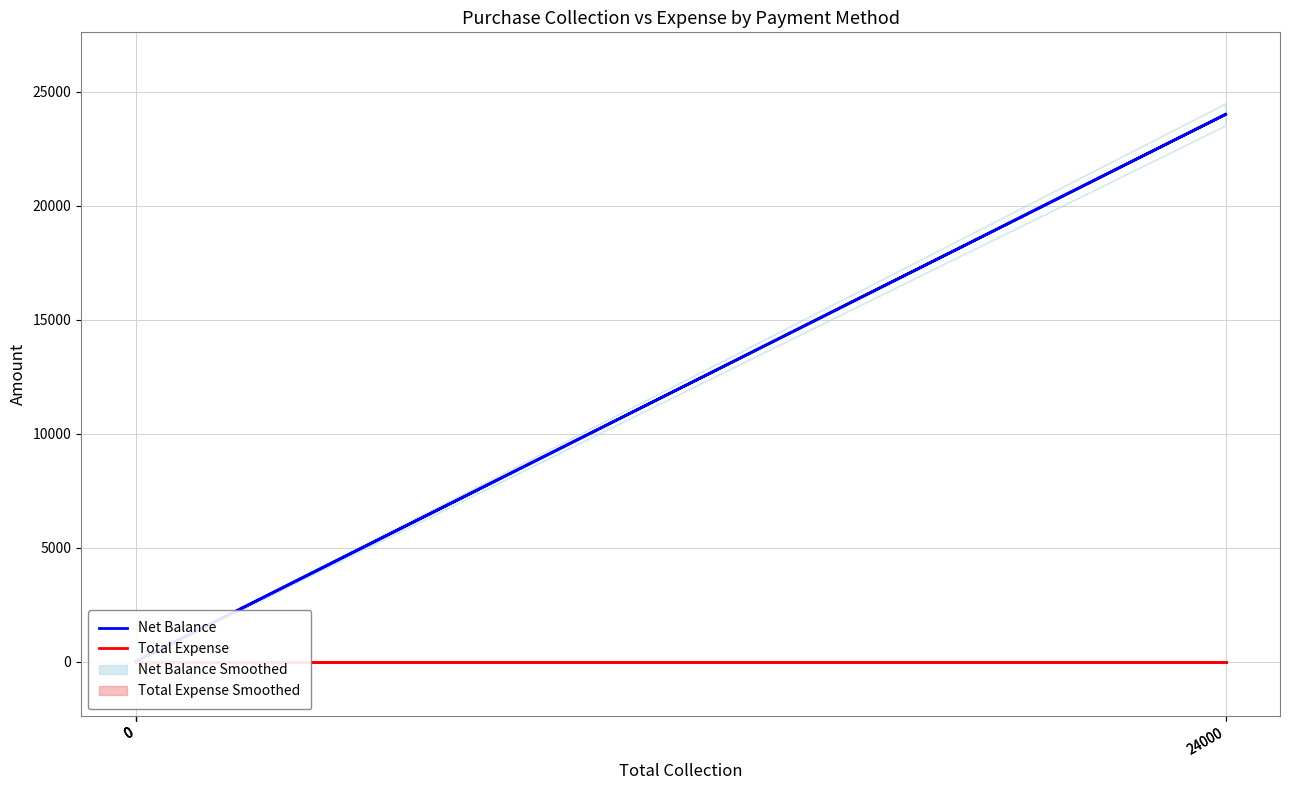

List the series in order of their overall mean, lowest first.

Total Expense, Net Balance